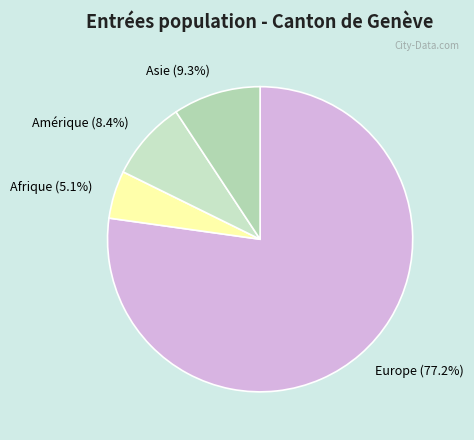

What is the majority slice?

Europe